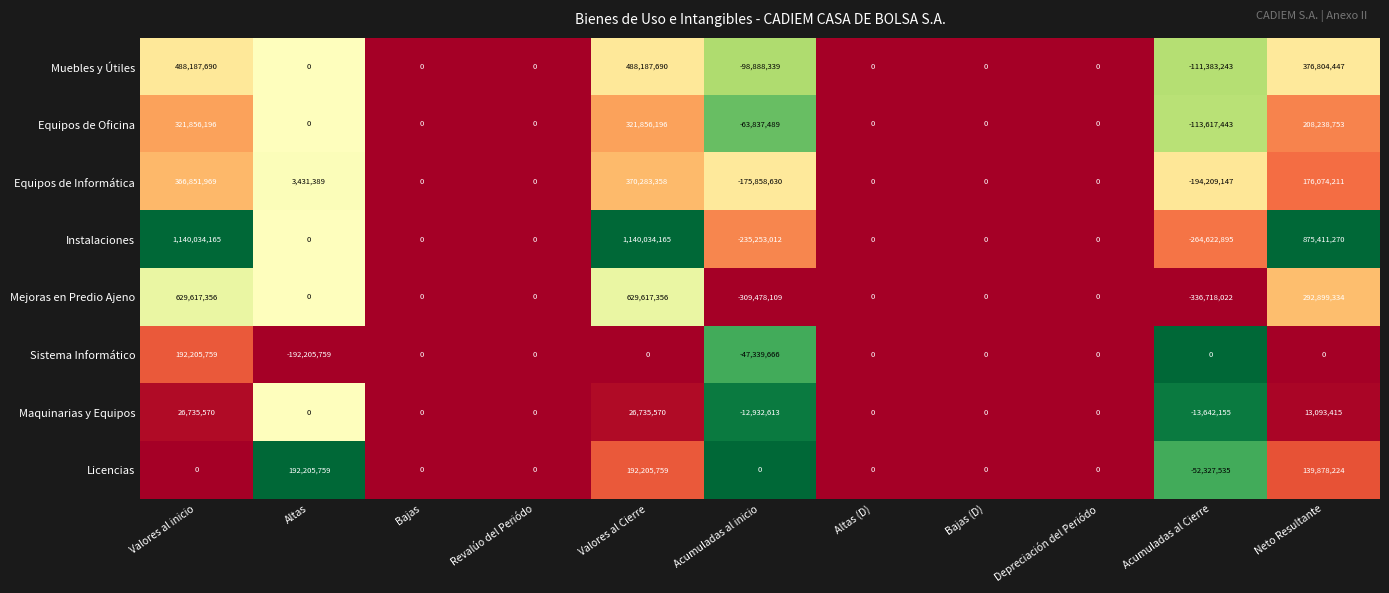

How many values in the Licencias series are below 0?

1